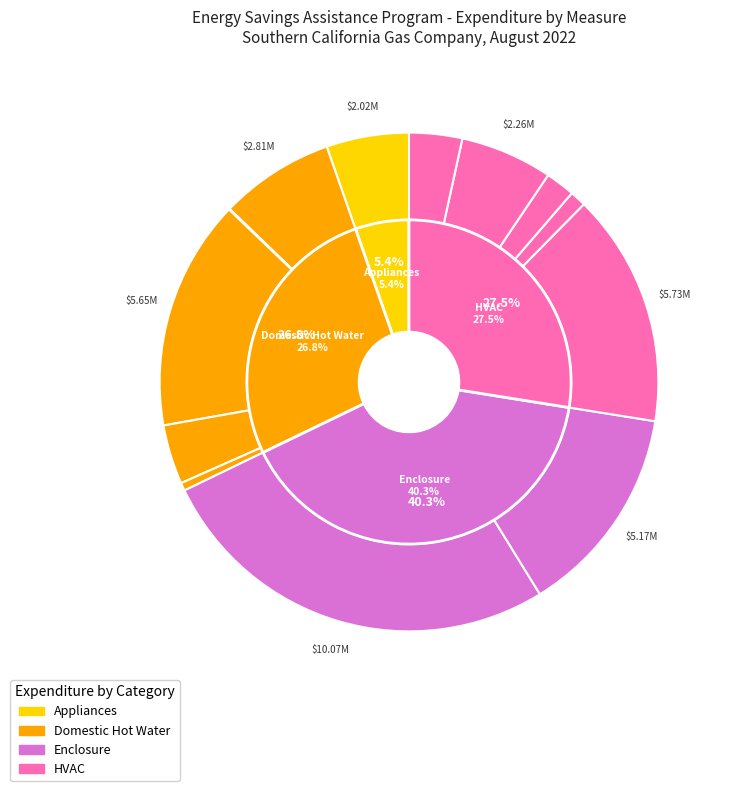

What percentage is the High Efficiency Clothes Washer slice, to the nearest percent?

5%